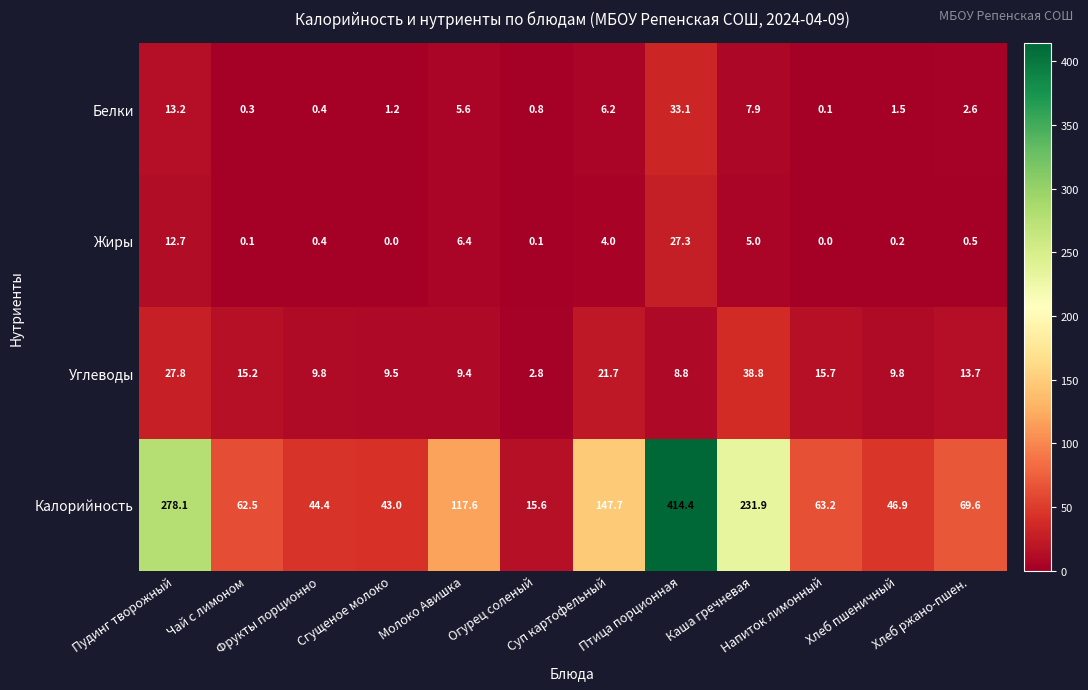

What is the difference between the second highest and minimum values in the Углеводы series?

25.0